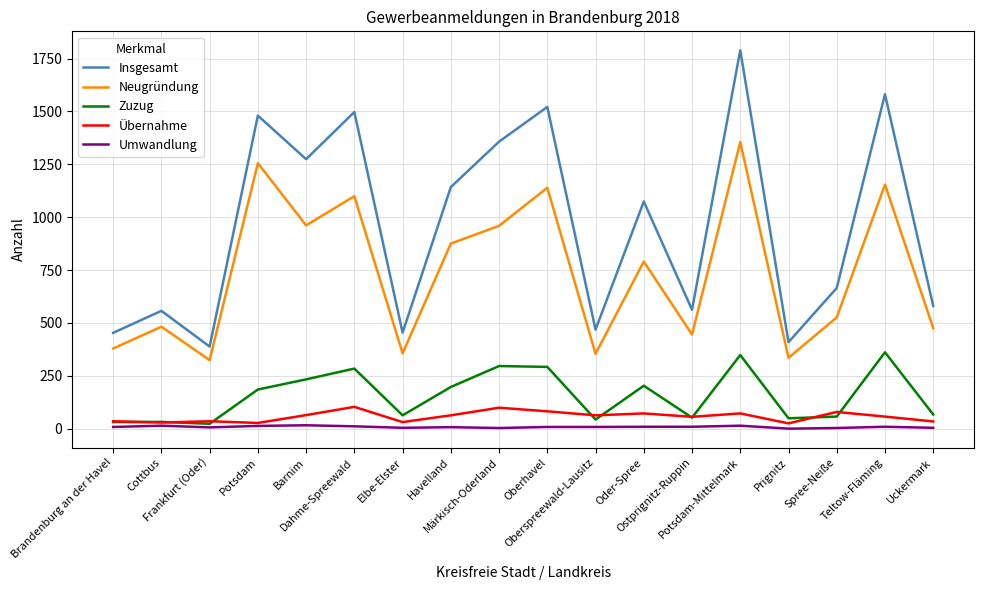

The Umwandlung series shows 11 at Dahme-Spreewald. True or false?

True